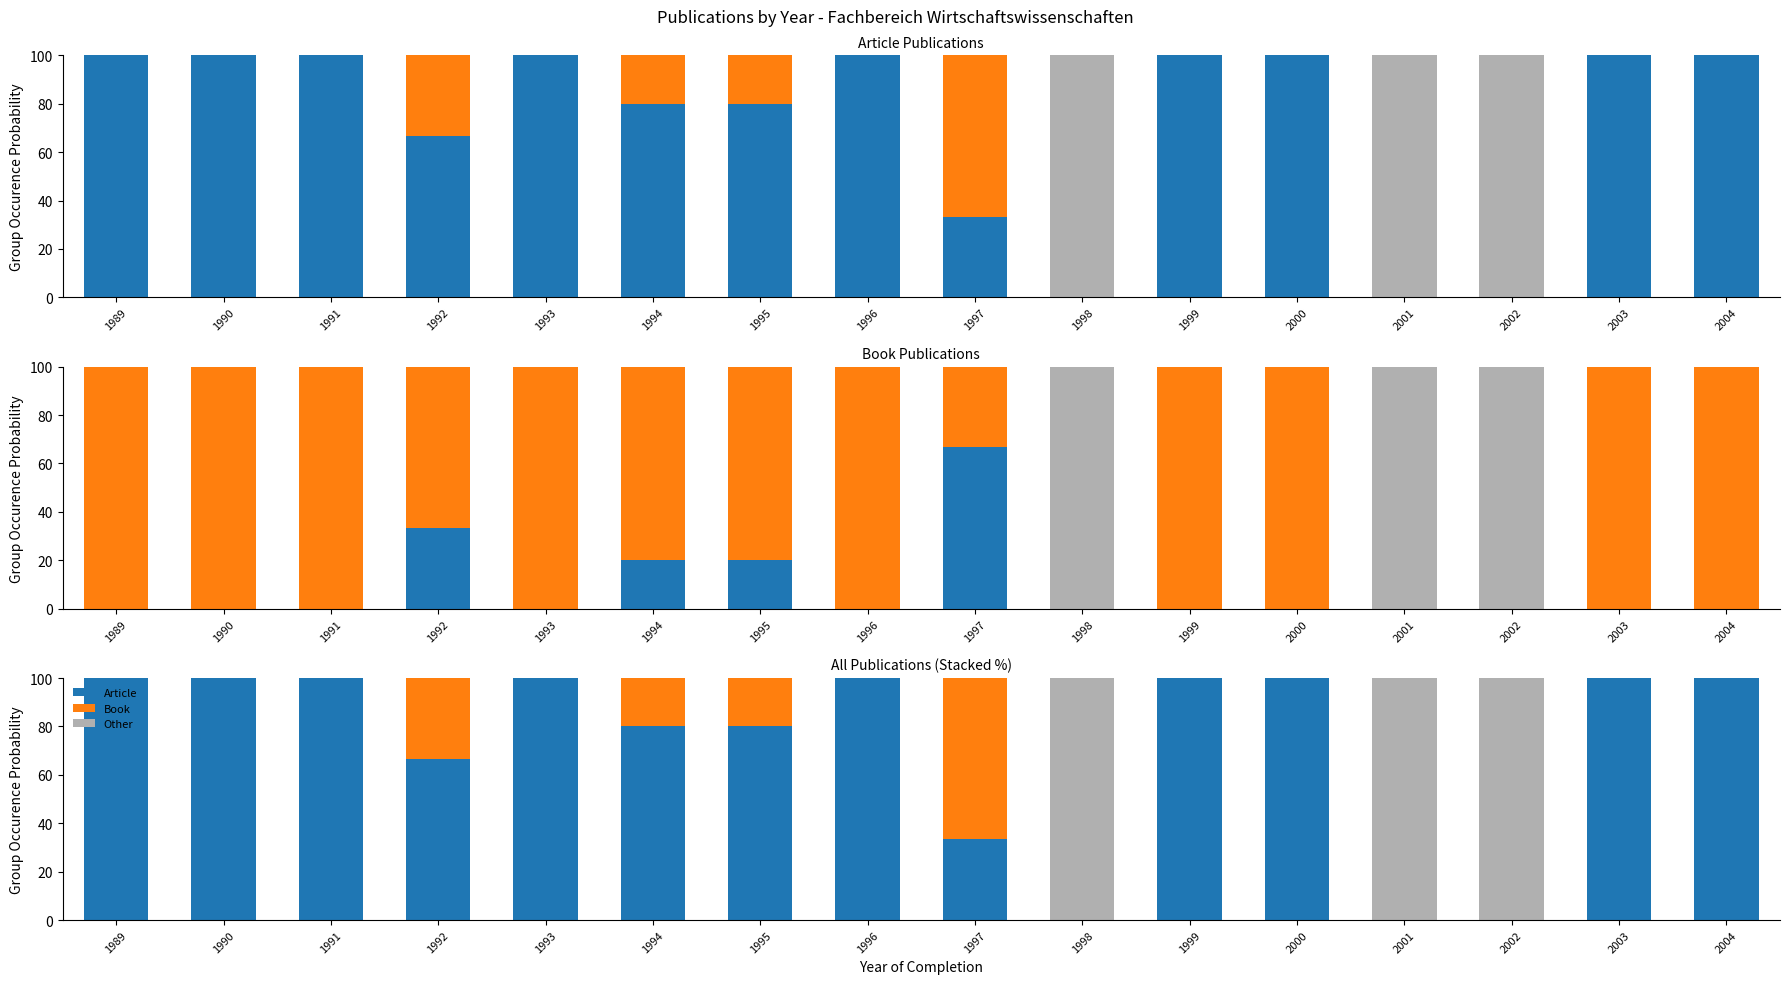

Rank the series by their average value, from highest to lowest.

Article, Other, Book